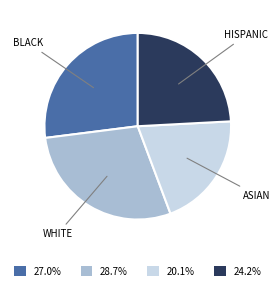

Does any single category account for the majority?

No